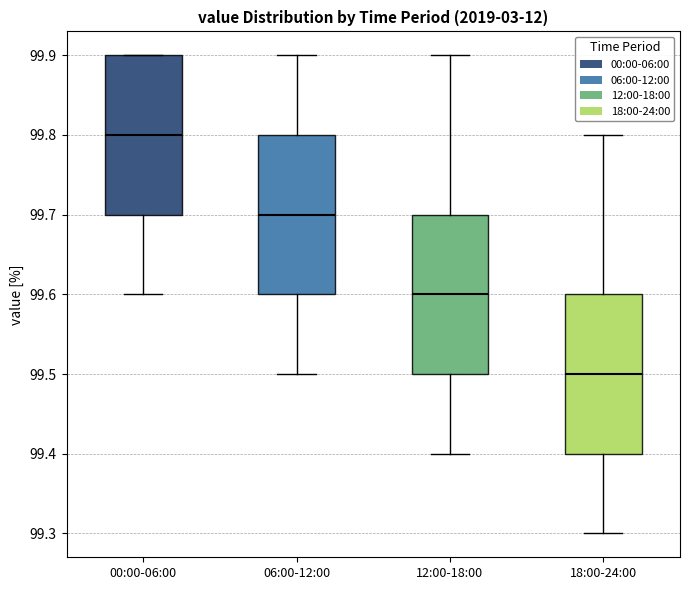

Reading left to right, transcribe this box plot: for each box, give where its median line is, the range the box spans, and where its two whiskers end, as read against the y-axis. The values are not printed on the chart, so give them approximately, as read against the axis.

00:00-06:00: median 99.8, box 99.7 to 99.9, whiskers 99.6 to 99.9
06:00-12:00: median 99.7, box 99.6 to 99.8, whiskers 99.5 to 99.9
12:00-18:00: median 99.6, box 99.5 to 99.7, whiskers 99.4 to 99.9
18:00-24:00: median 99.5, box 99.4 to 99.6, whiskers 99.3 to 99.8